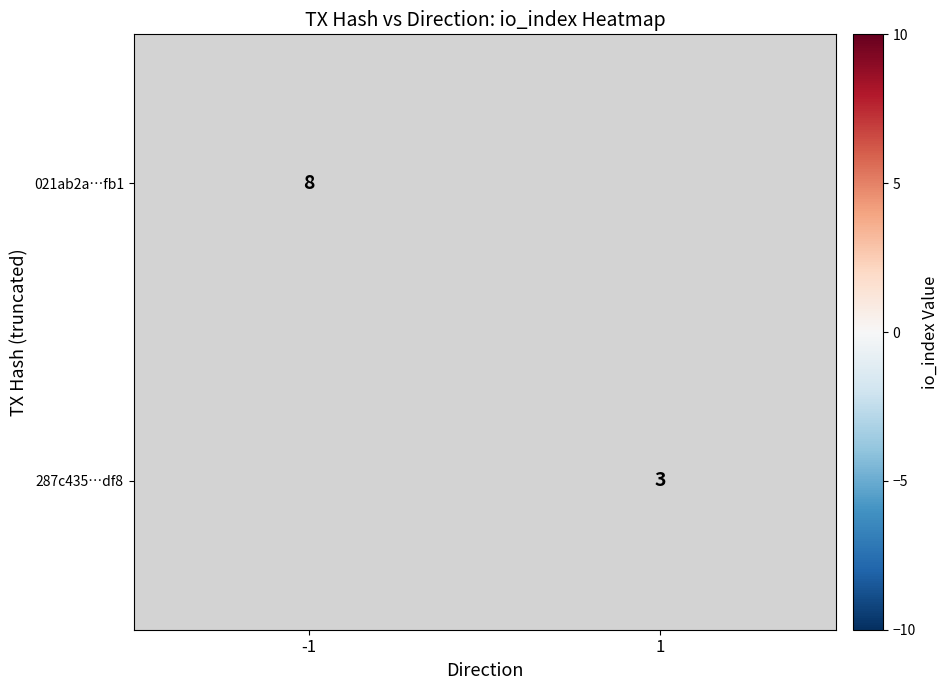

What is the maximum value shown in the chart?

8.0